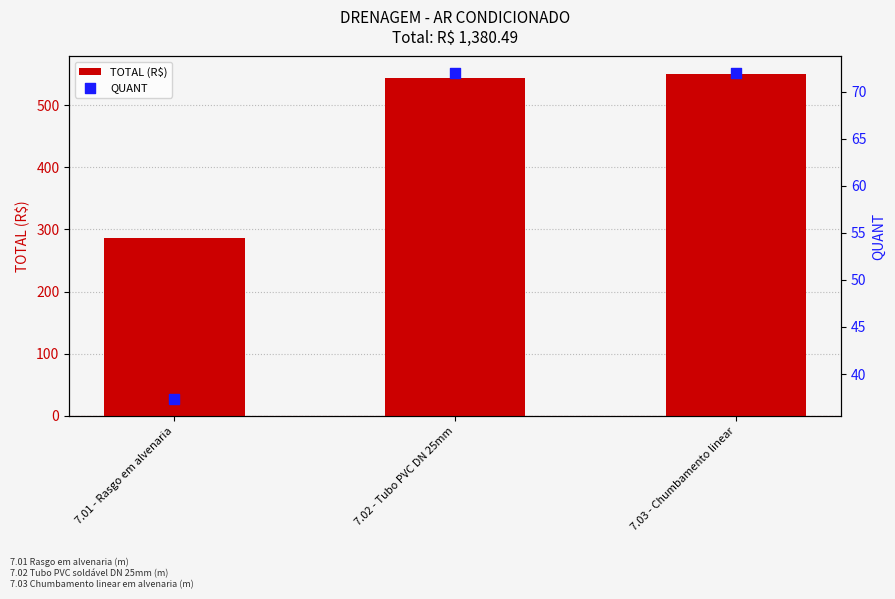

Which series reaches the minimum Y coordinate?

QUANT